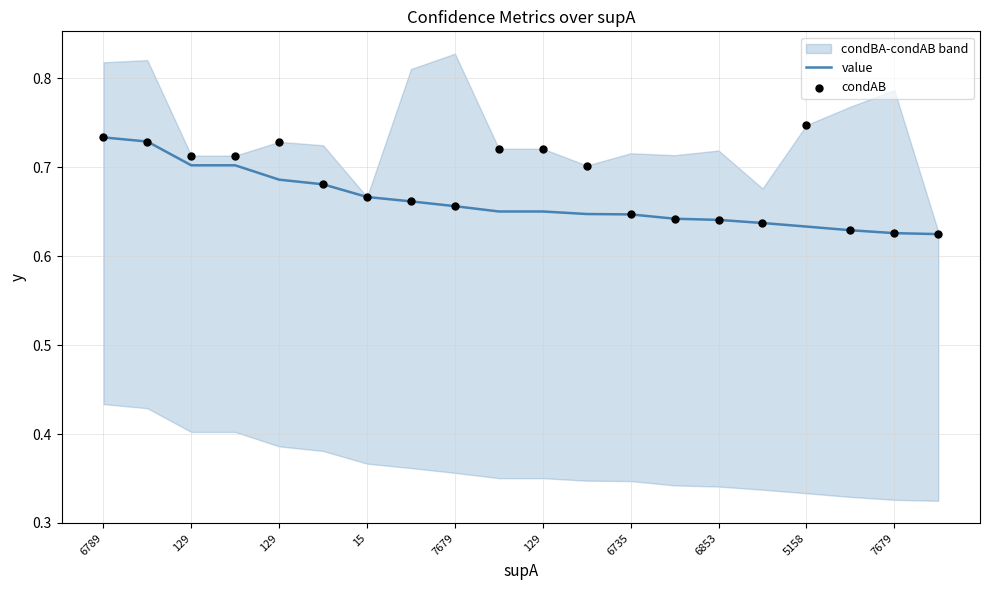

Is the value of value at 6735 greater than the value of condAB at 6789?

No